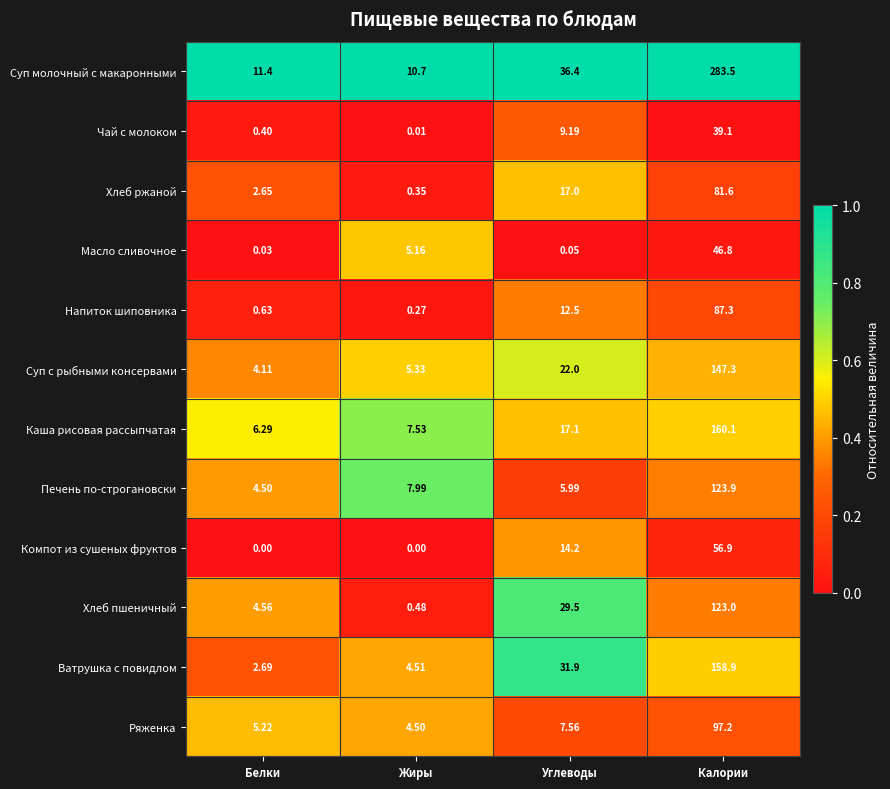

How many series are shown in this chart?

12